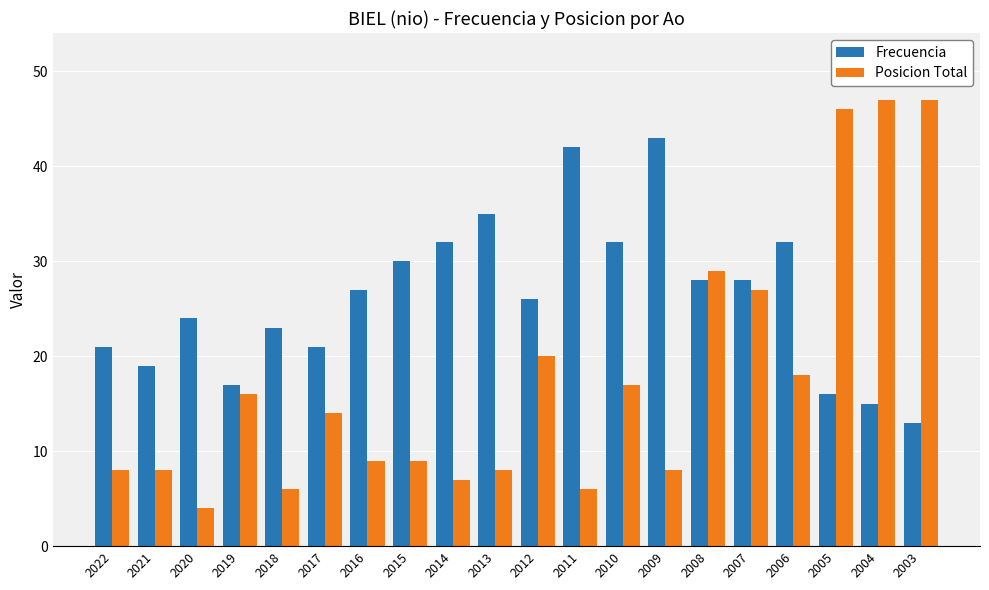

What is the difference between the maximum and minimum values in the Posicion Total series?

43